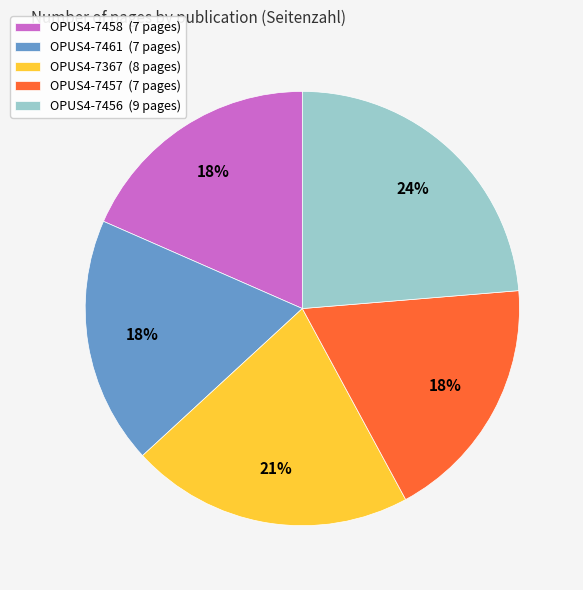

What is the ratio of the value at OPUS4-7457 (7 pages) to the value at OPUS4-7456 (9 pages)?

0.8